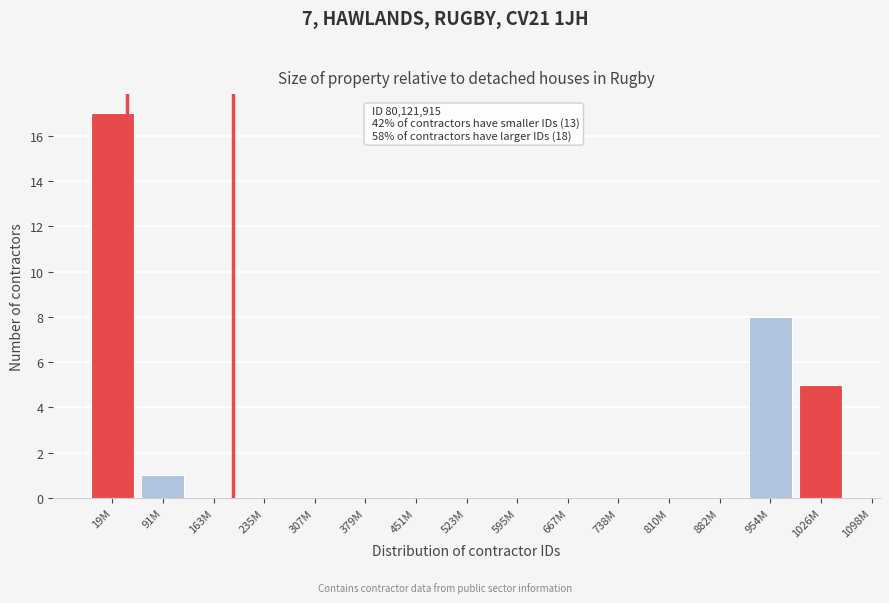

Reading left to right, transcribe all the data shown in this chart.

19M=17	91M=1	163M=0	235M=0	307M=0	379M=0	451M=0	523M=0	595M=0	667M=0	738M=0	810M=0	882M=0	954M=8	1026M=5